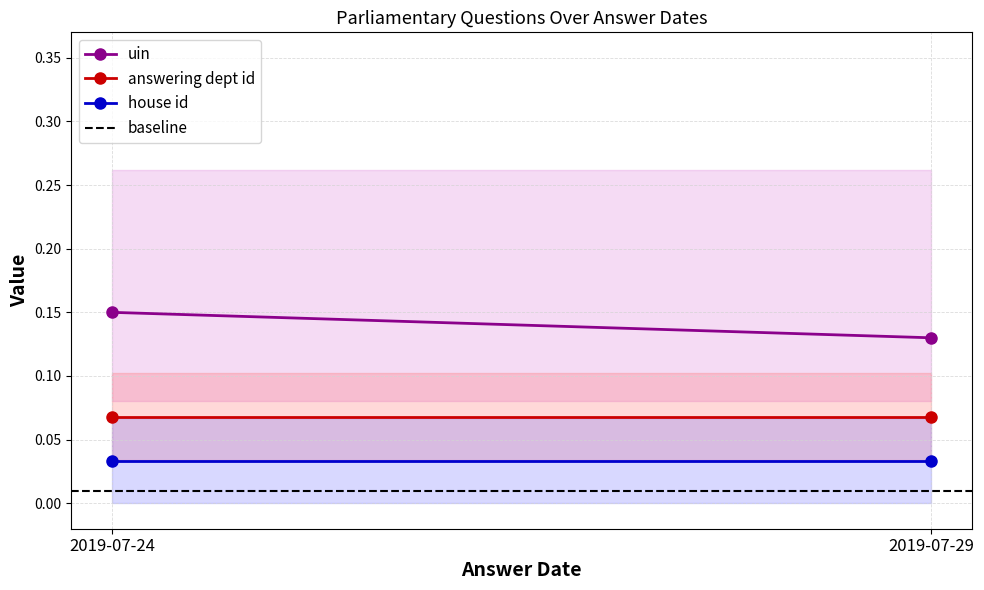

The value of answering dept id at 2019-07-29 is 0.1. True or false?

True